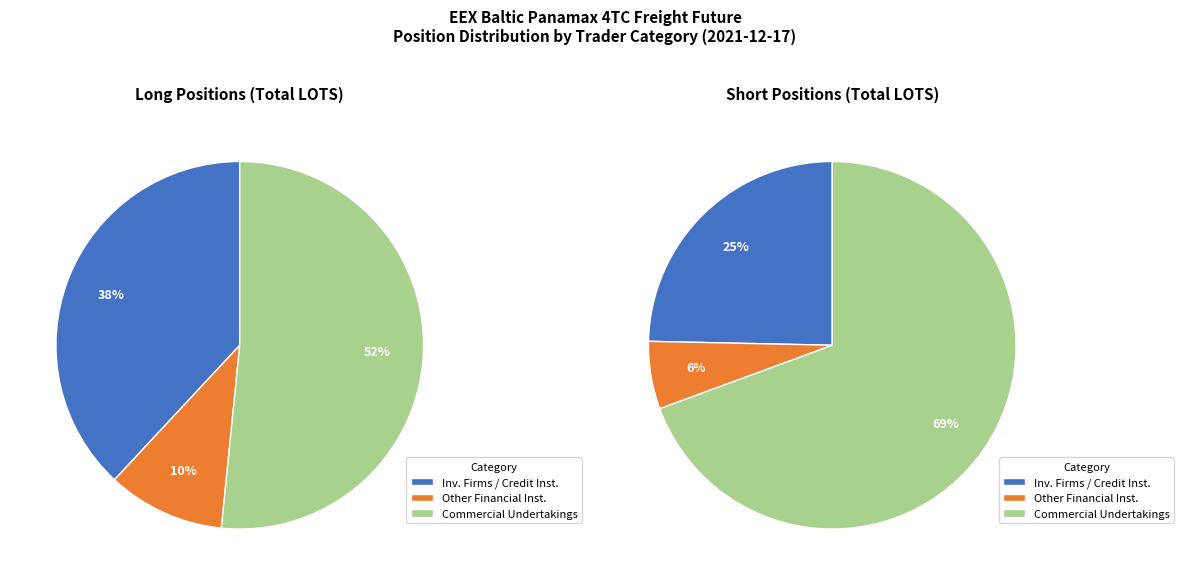

To the nearest percent, what is the difference between the largest and smallest slice percentages?

63%